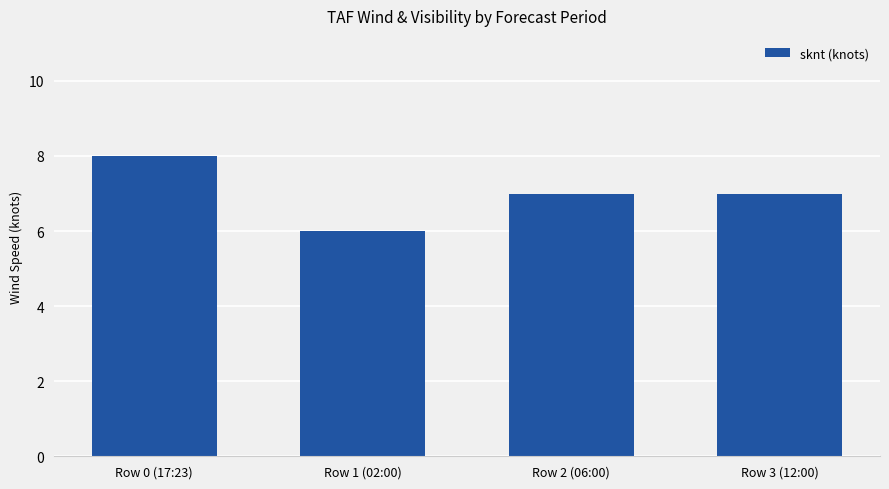

At which label does the data first exceed 7?

Row 0 (17:23)